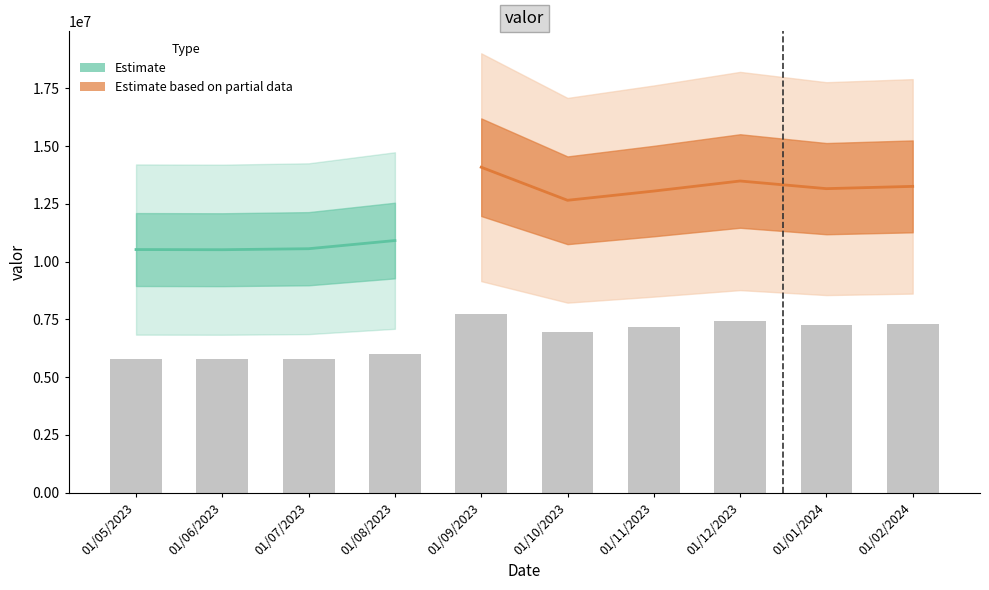

What is the minimum value shown in the chart?

5784142.7